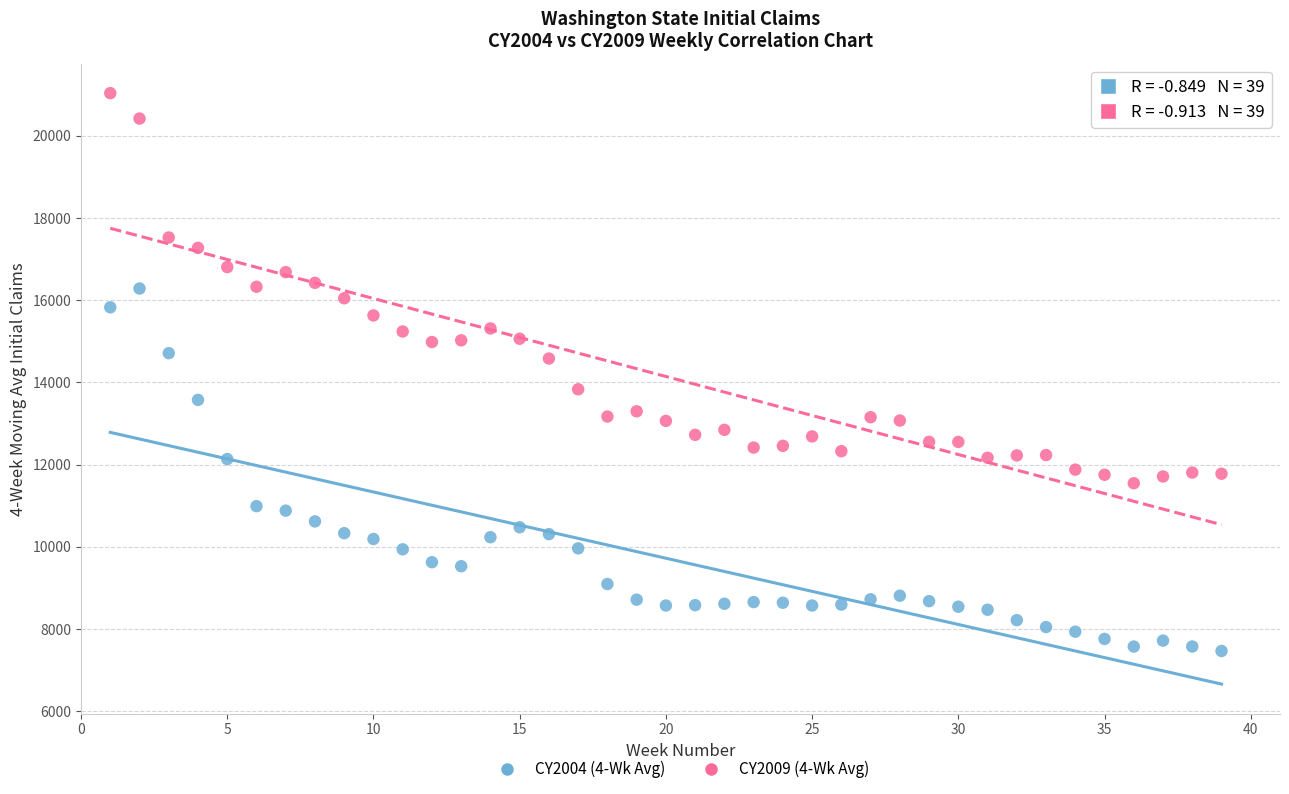

Across all data points, what is the range of X values (max minus min)?

38.0